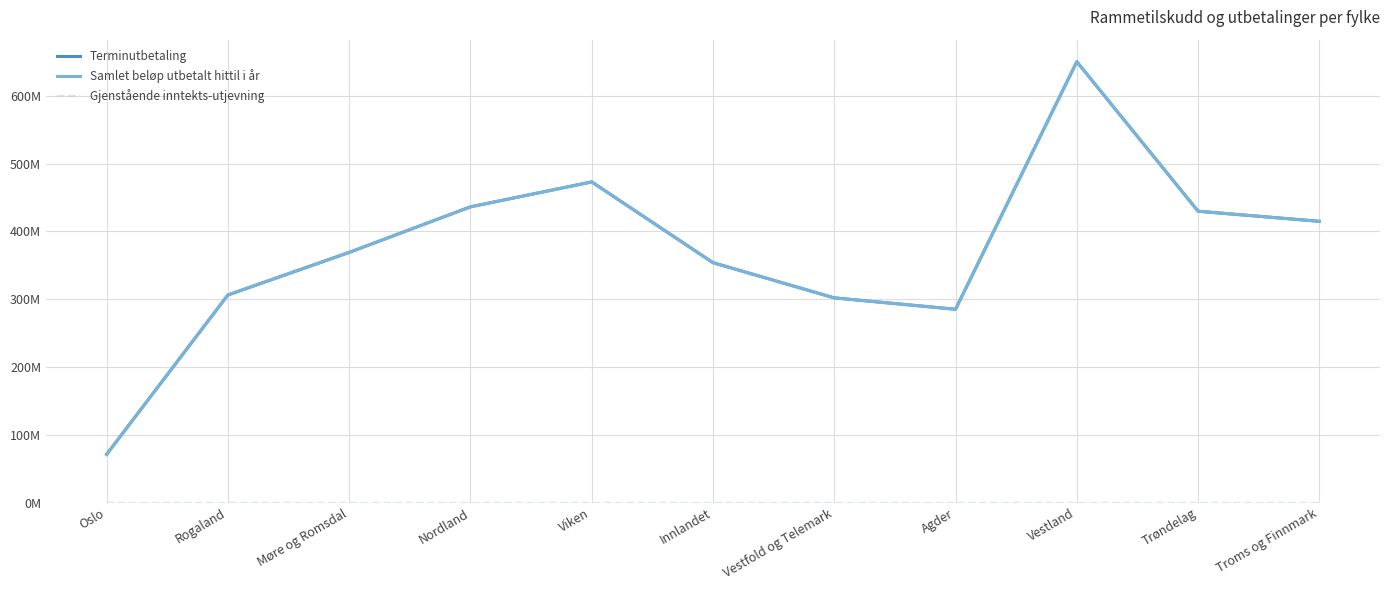

Which series has the widest spread of values?

Terminutbetaling